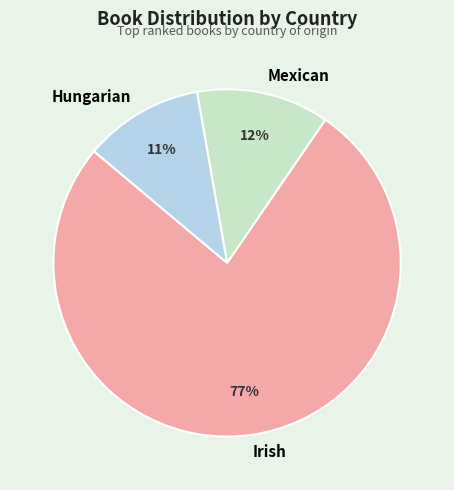

Does any single category account for the majority?

Yes